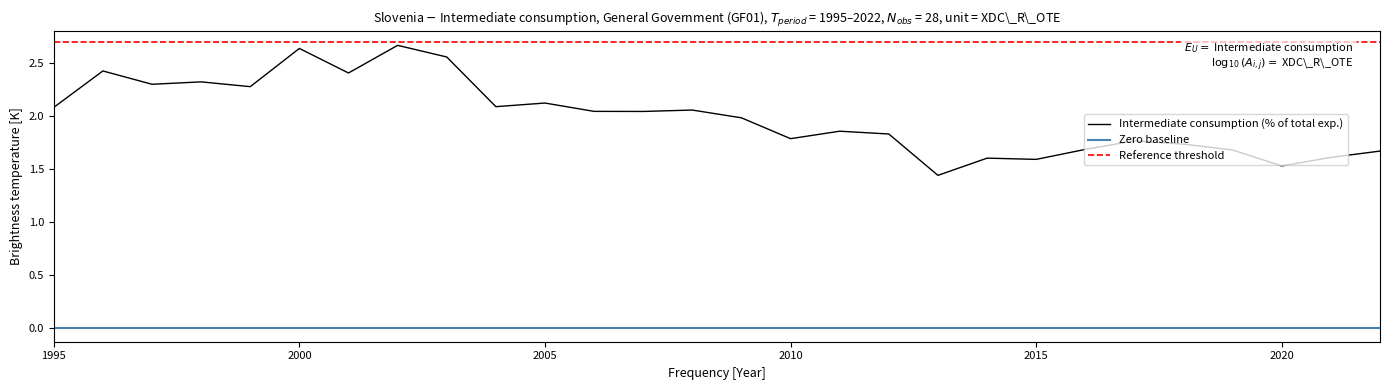

What is the ratio of the value at 2005 to the value at 2004?

1.0